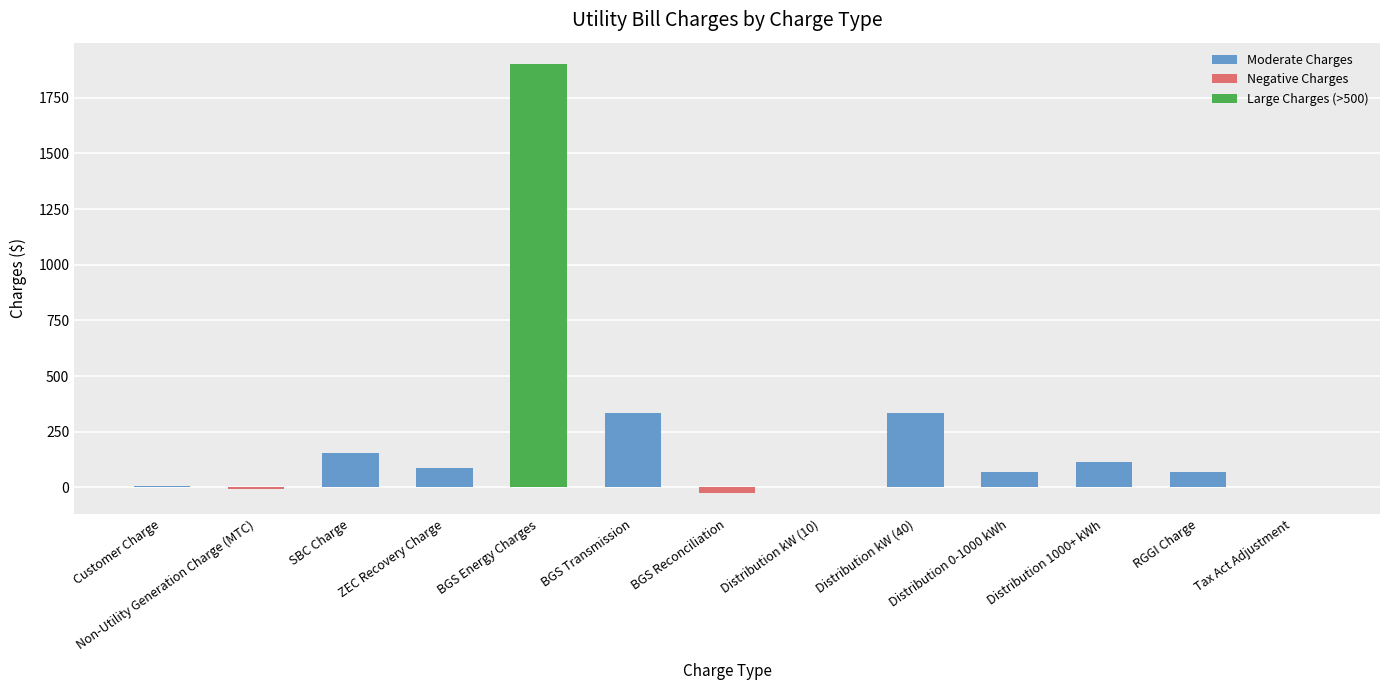

What position from the left is Distribution 1000+ kWh?

11